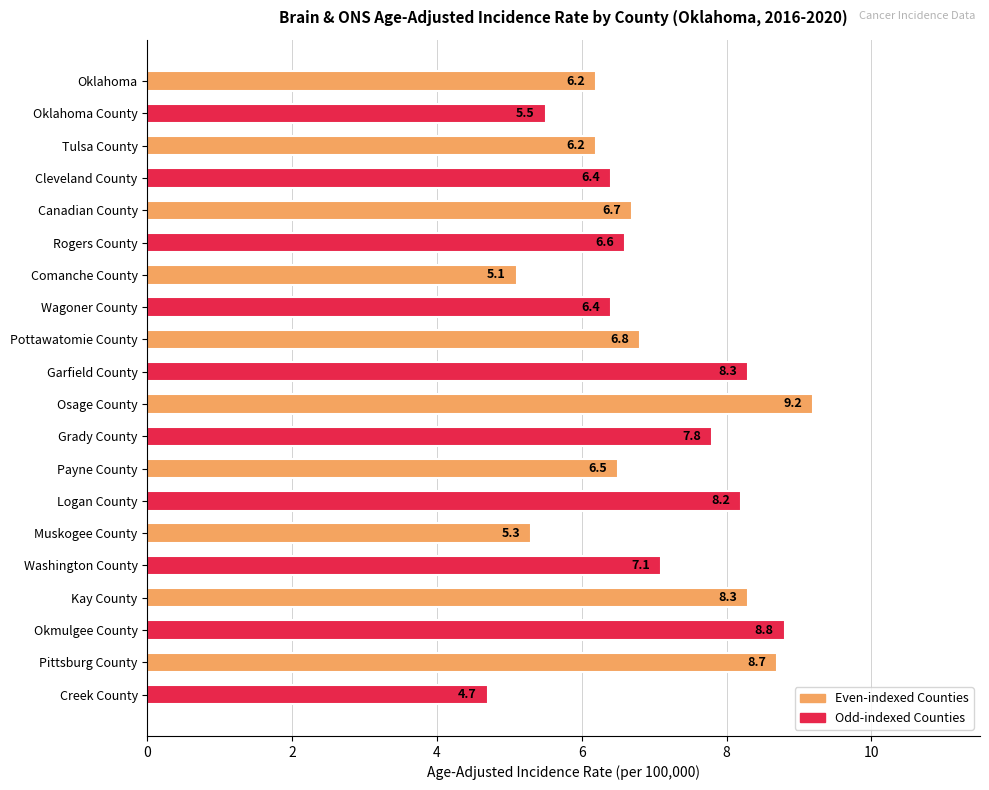

Approximately how many times larger is the value at Cleveland County compared to Tulsa County?

1.0